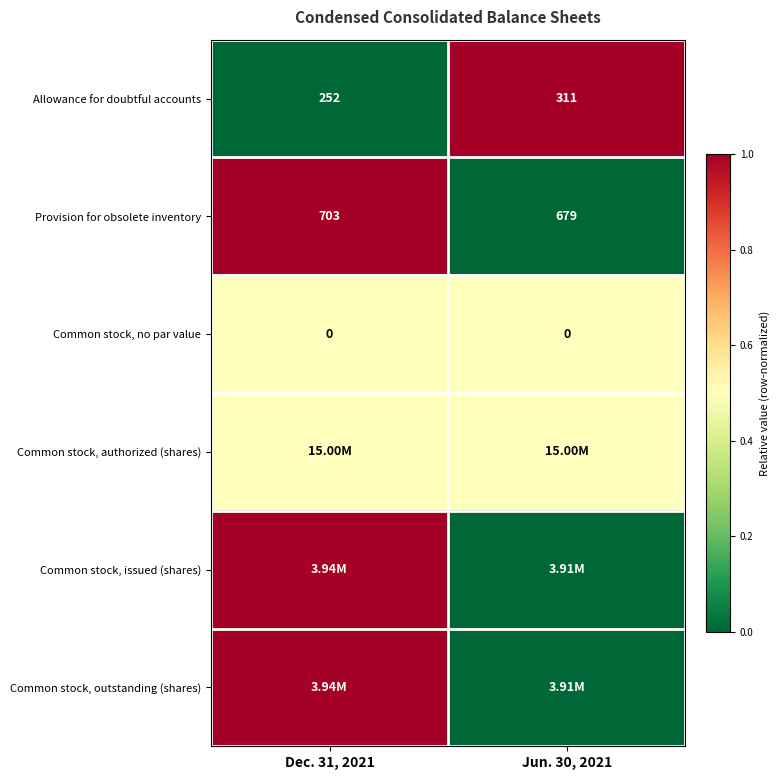

Between Dec. 31, 2021 and Jun. 30, 2021, which is larger?

Jun. 30, 2021